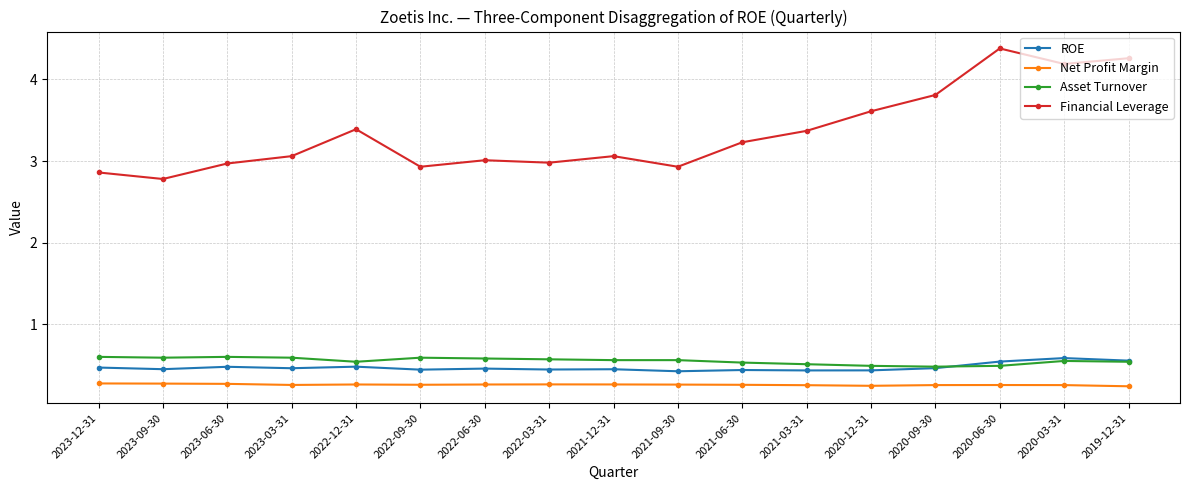

What is the total value across all series at 2020-09-30?

5.0